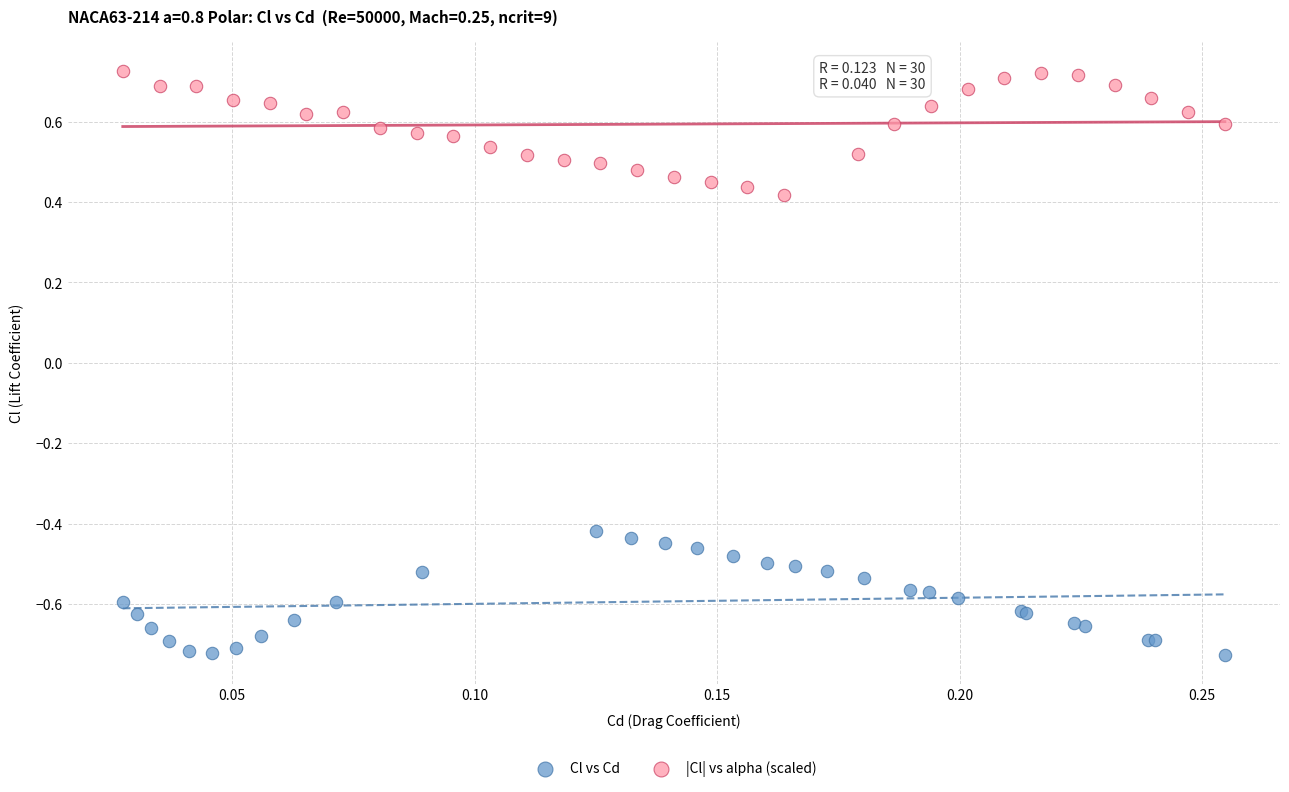

Which series contains the highest Y value?

|Cl| vs alpha (scaled)